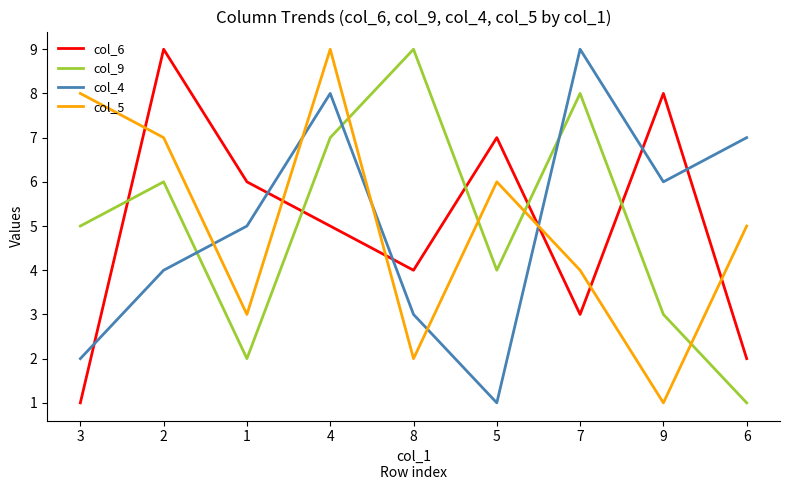

List the labels in order of col_9 value, smallest first.

6, 1, 9, 5, 3, 2, 4, 7, 8